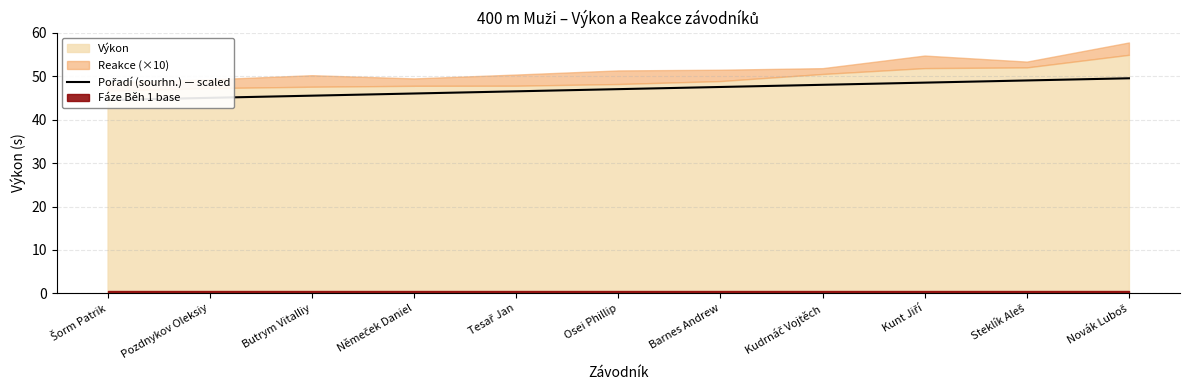

At which label is the value closest to 47?

Osei Phillip